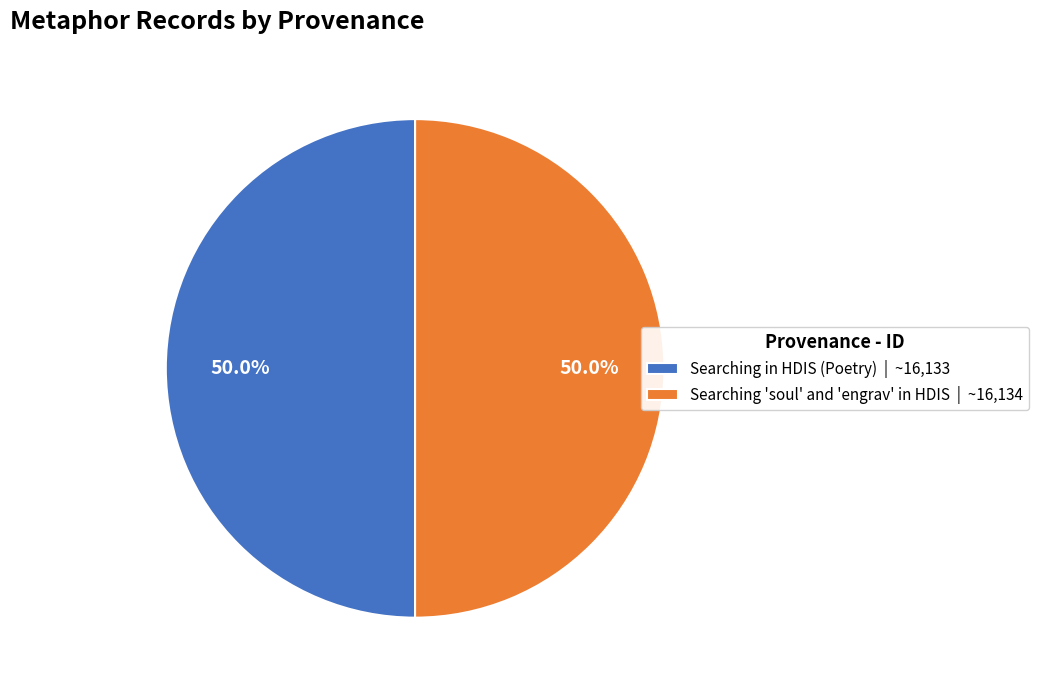

What percentage is NOT represented by Searching 'soul' and 'engrav' in HDIS | ~16,134?

50.0%